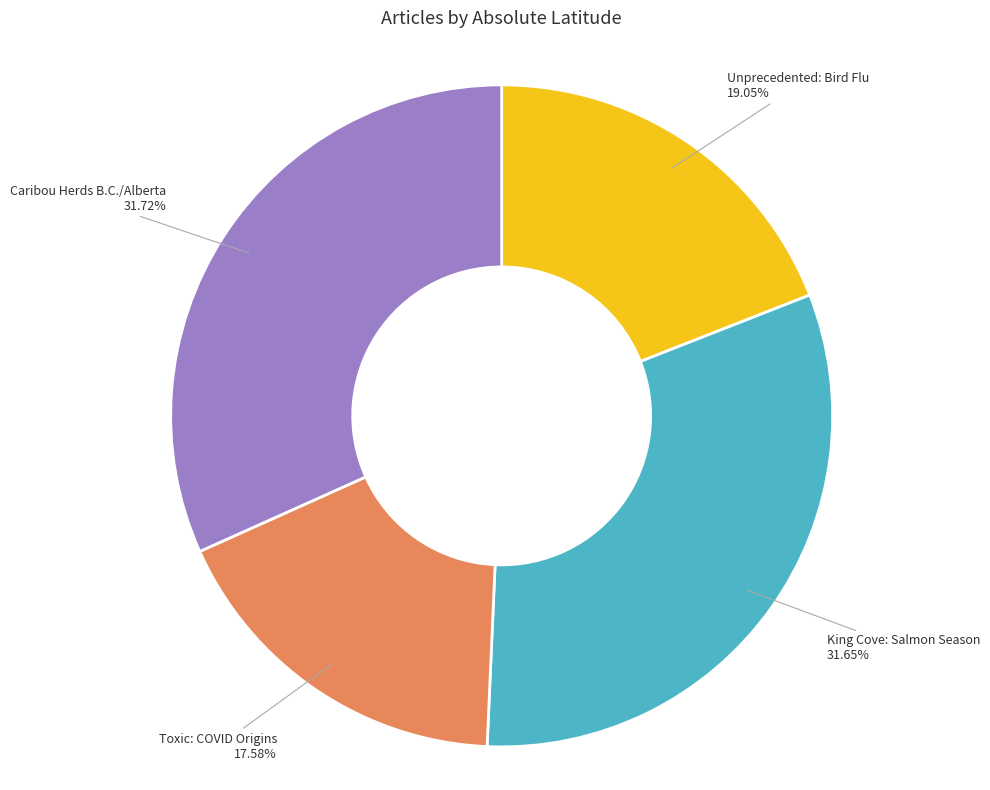

Which has a higher value, Toxic: COVID Origins or Caribou Herds B.C./Alberta?

Caribou Herds B.C./Alberta